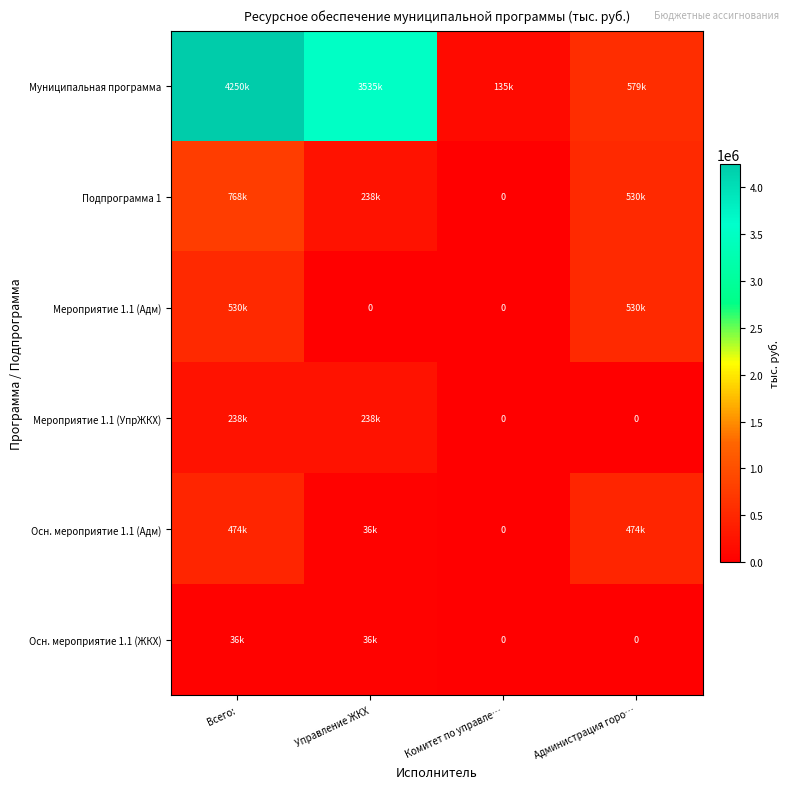

At how many categories does at least one series exceed 3970749?

1